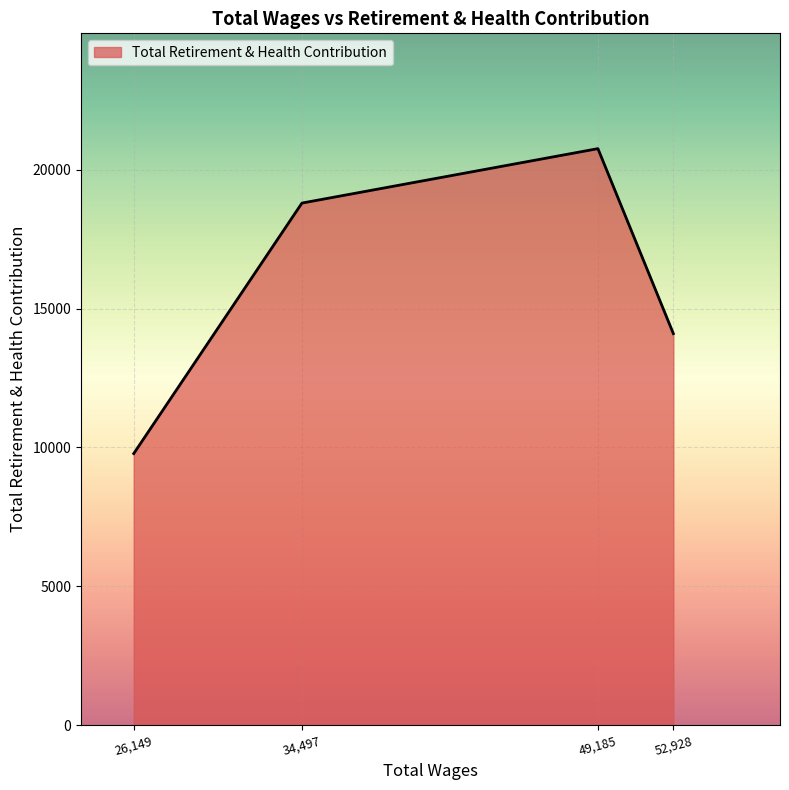

Which has a higher value, 26,149 or 34,497?

34,497